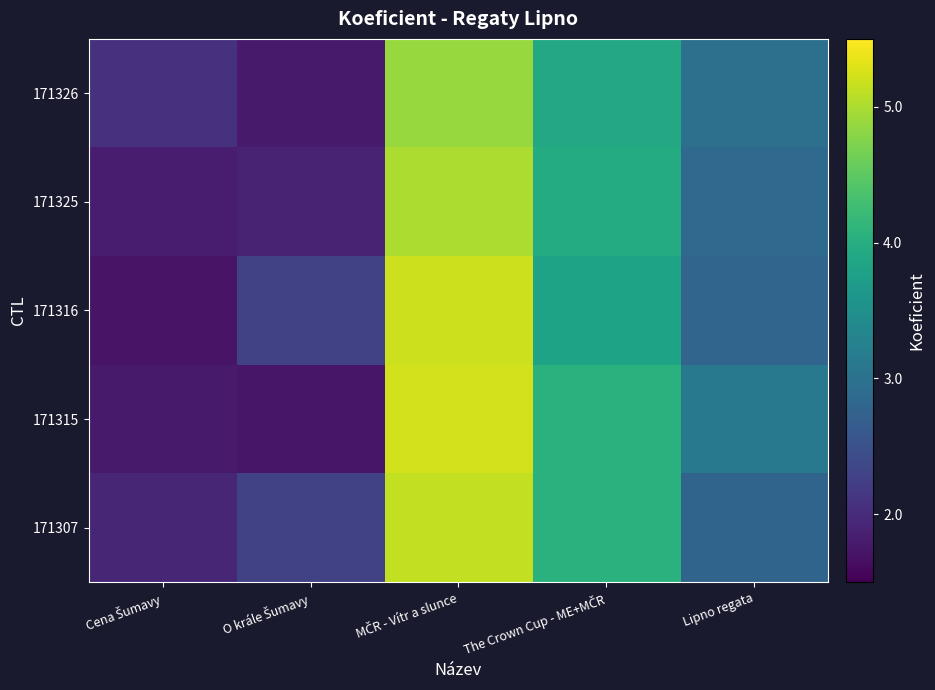

Which has a higher value, MČR - Vítr a slunce or Lipno regata?

MČR - Vítr a slunce